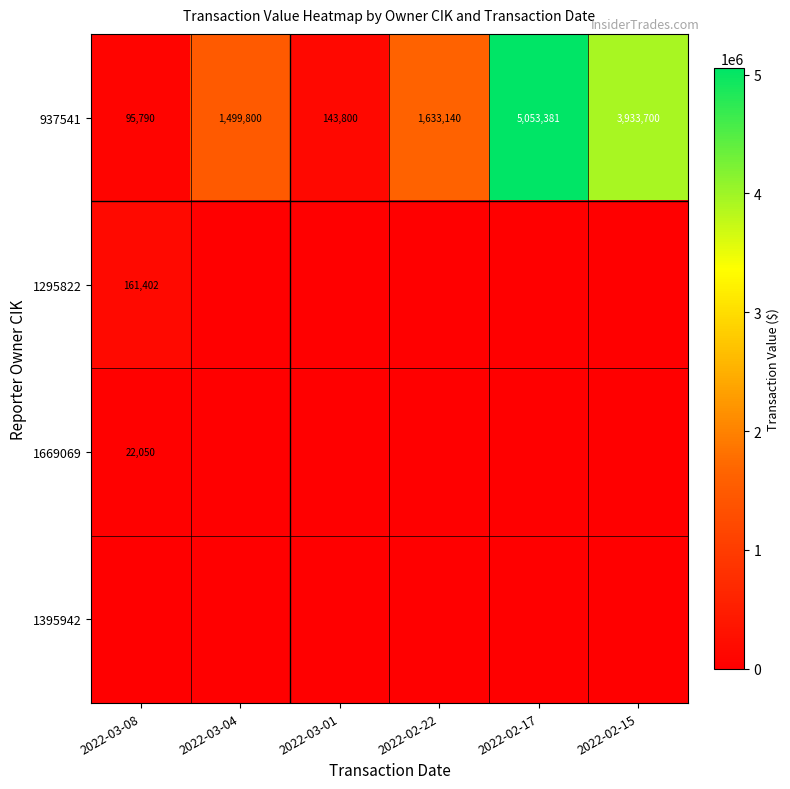

At which label does 937541 reach its peak?

2022-02-17